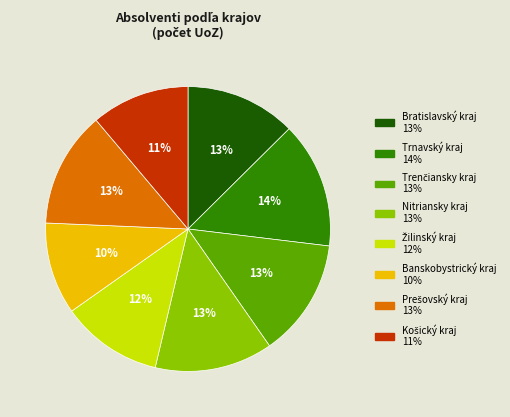

Is there a majority slice in this chart?

No